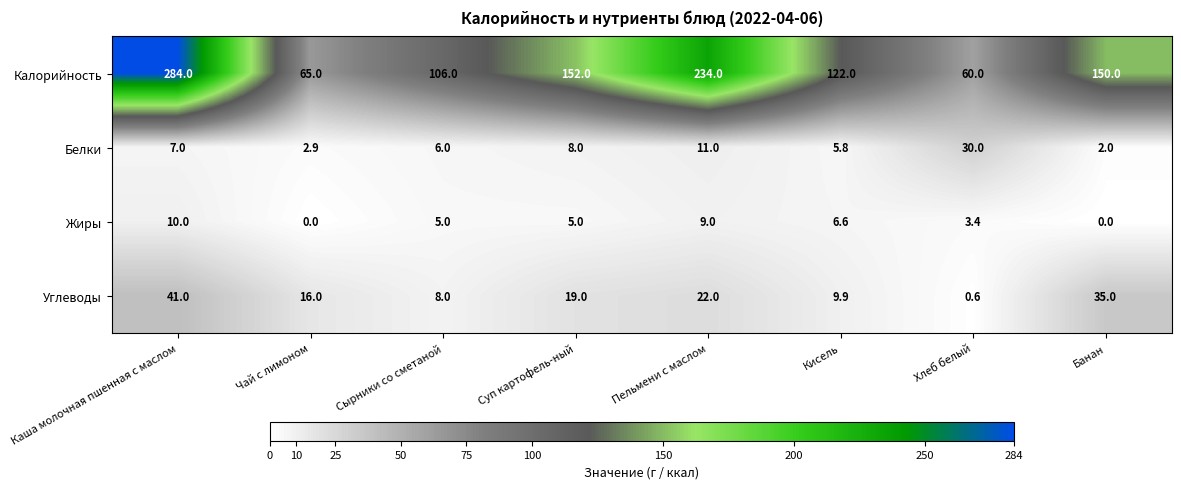

Is it true that Калорийность equals 140.4 at Каша молочная пшенная с маслом?

False